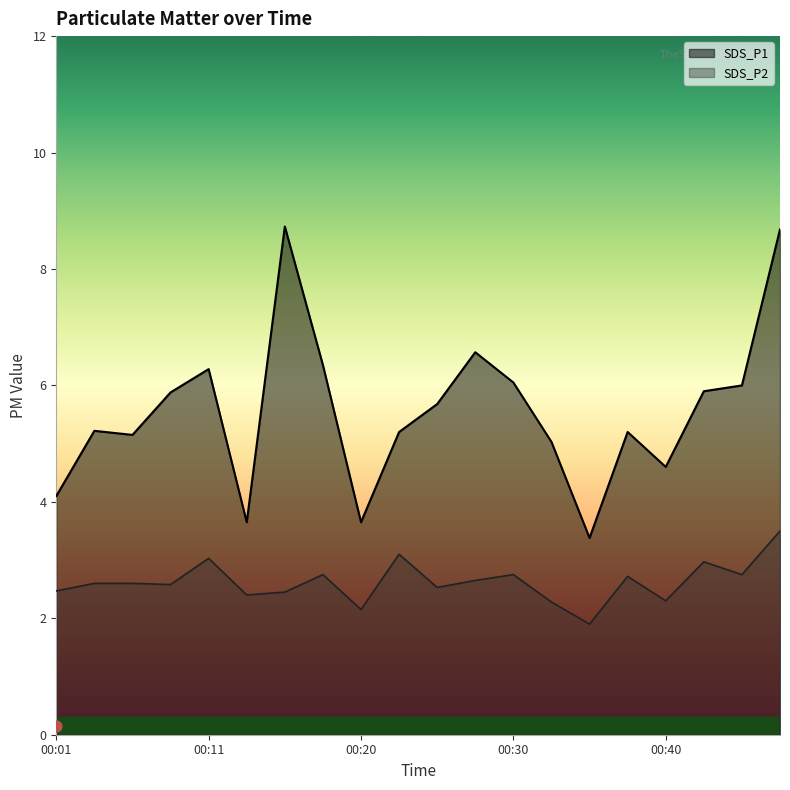

Which series reaches the minimum Y coordinate?

SDS_P2